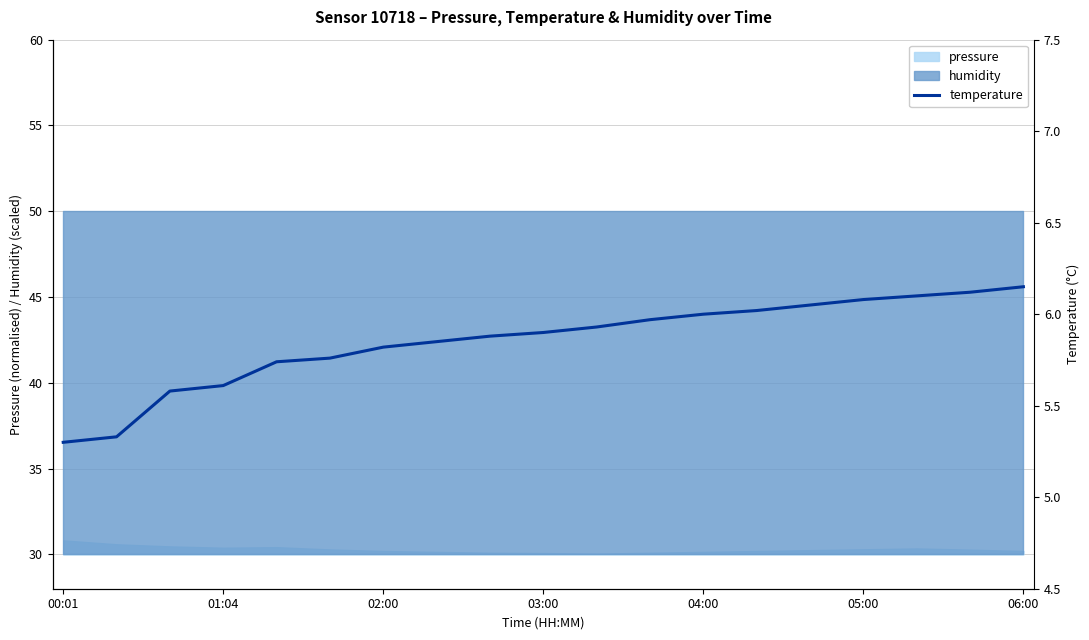

Where is the data nearest to the value 5?

00:01